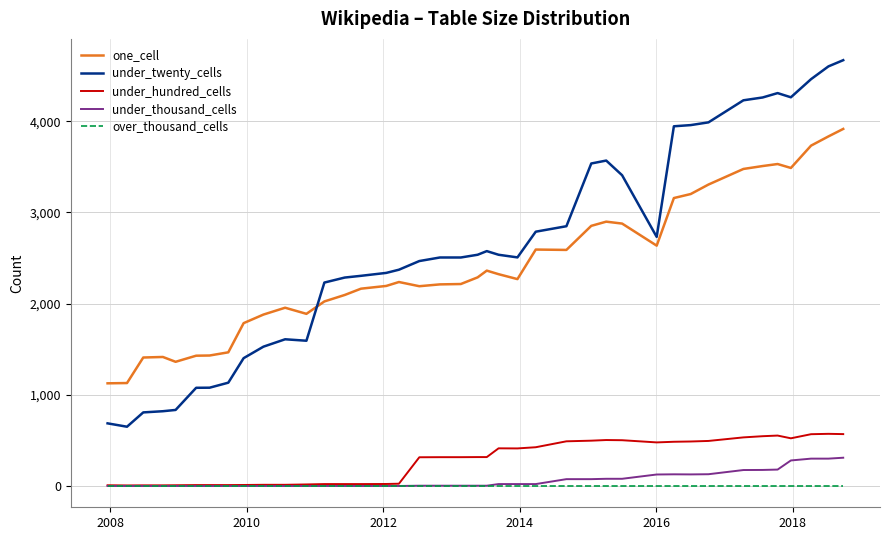

Which series has the widest spread of values?

under_twenty_cells